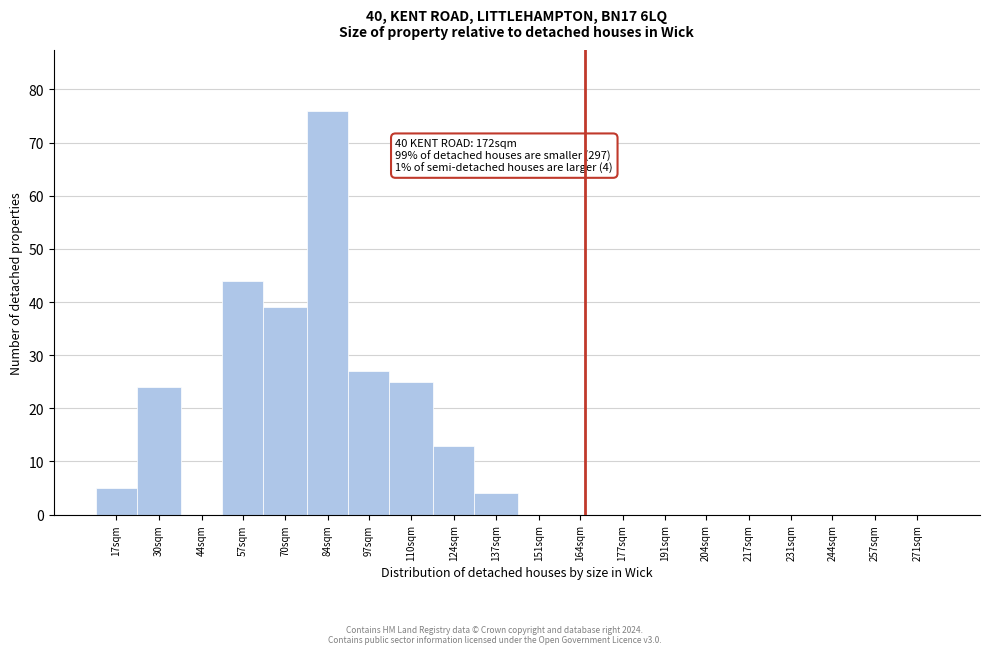

Reading left to right, list all the values displayed in this chart.

17sqm=5	30sqm=24	44sqm=0	57sqm=44	70sqm=39	84sqm=76	97sqm=27	110sqm=25	124sqm=13	137sqm=4	151sqm=0	164sqm=0	177sqm=0	191sqm=0	204sqm=0	217sqm=0	231sqm=0	244sqm=0	257sqm=0	271sqm=0